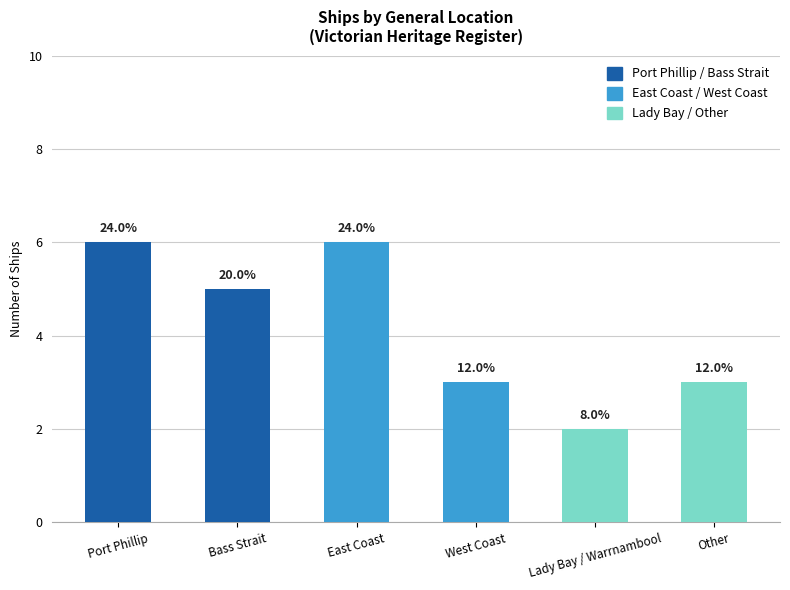

How many bars are there in total?

6